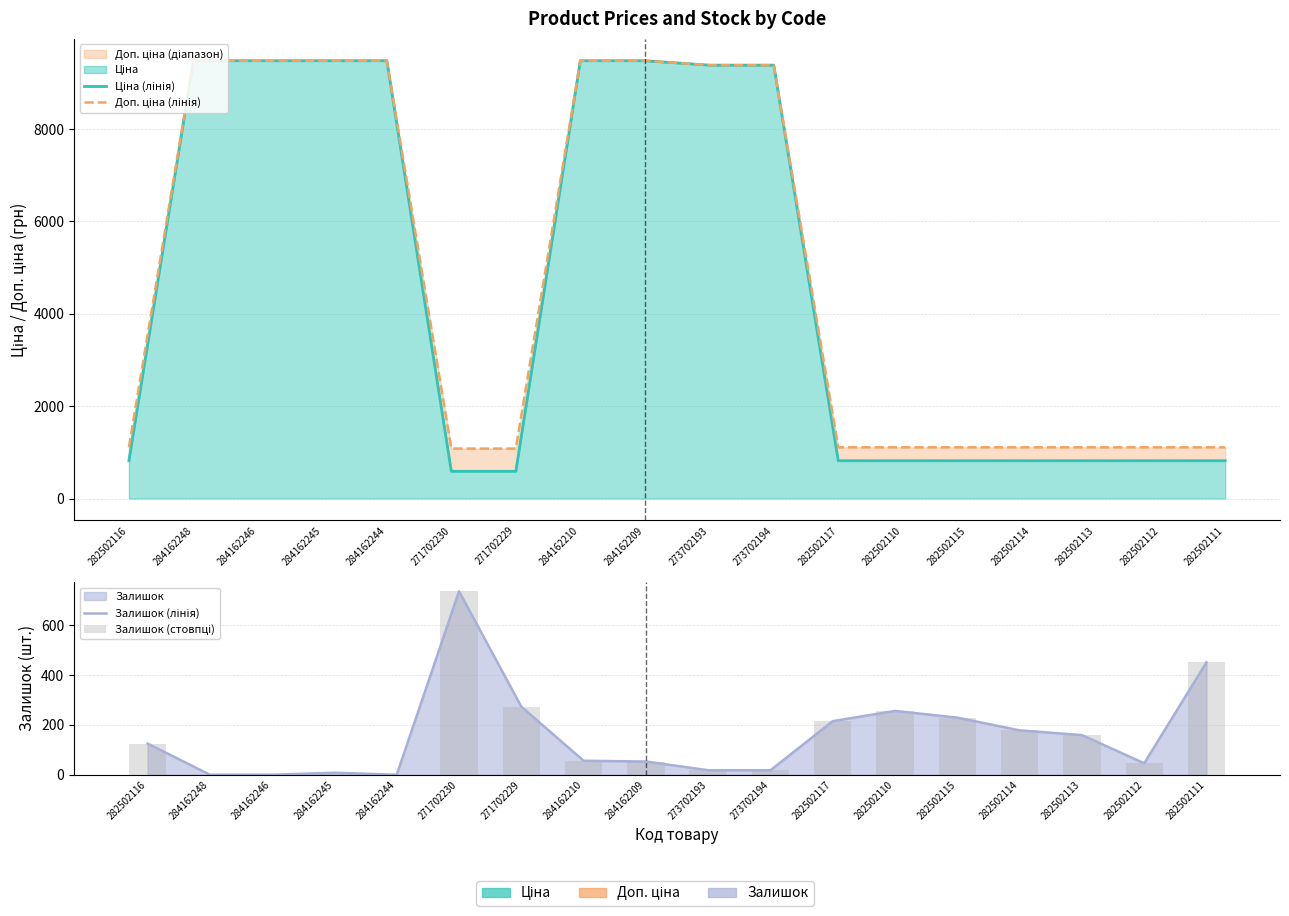

Which series has the largest total across all categories?

Доп. ціна (лінія)